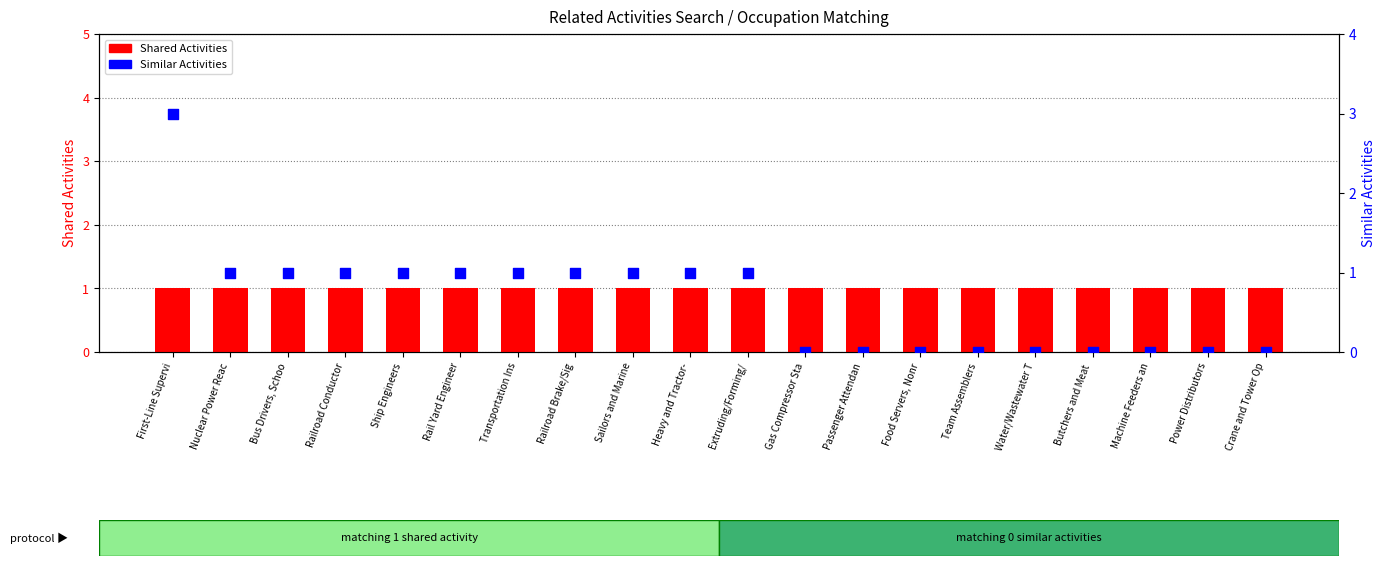

Which series has the largest total across all categories?

Shared Activities